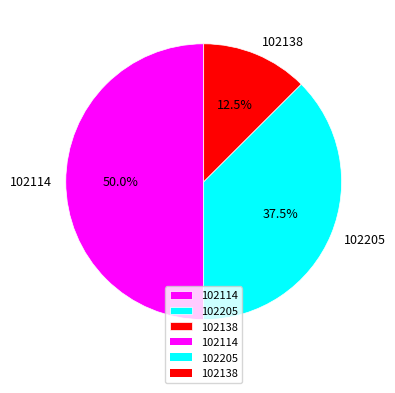

What is the largest slice in the pie chart?

102114